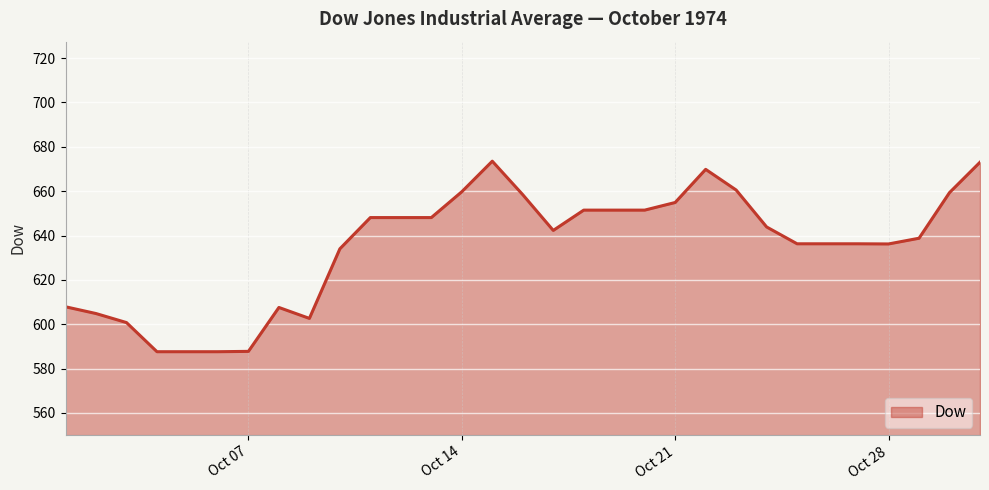

How many categories are shown in the chart?

31